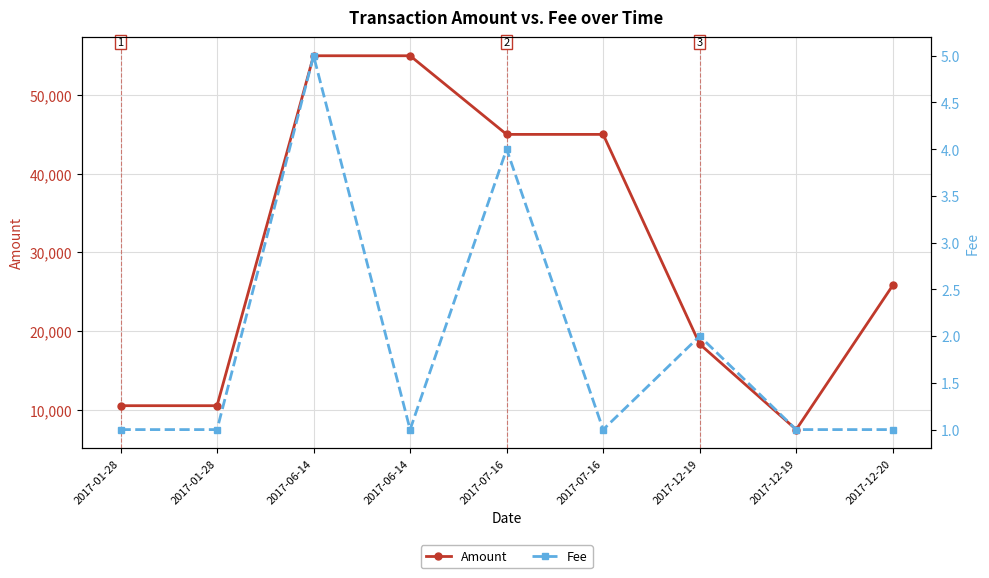

What are all the series names shown in the legend?

Amount, Fee